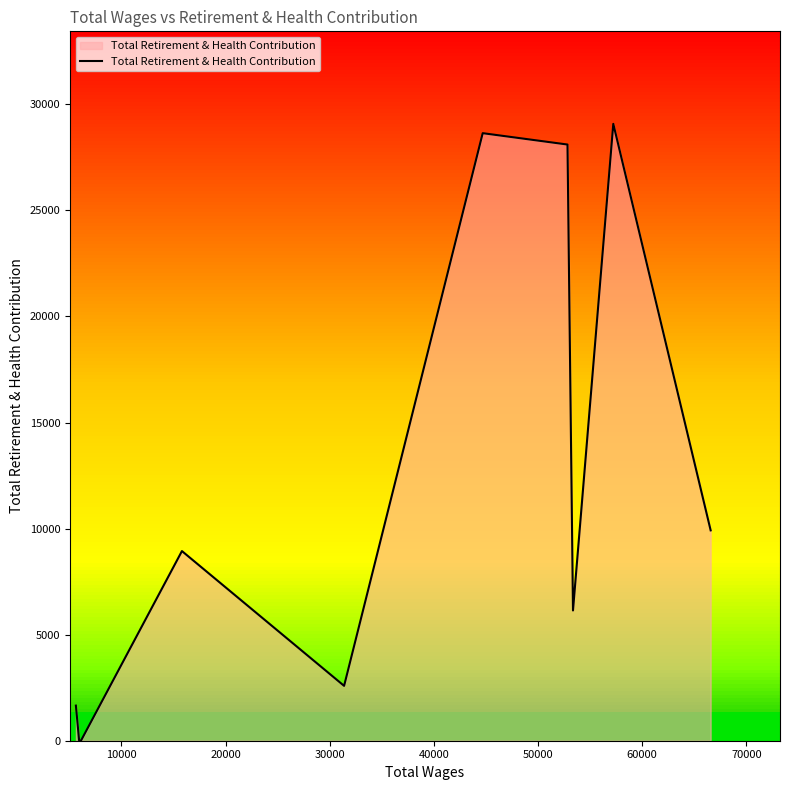

How many categories are shown in the chart?

10